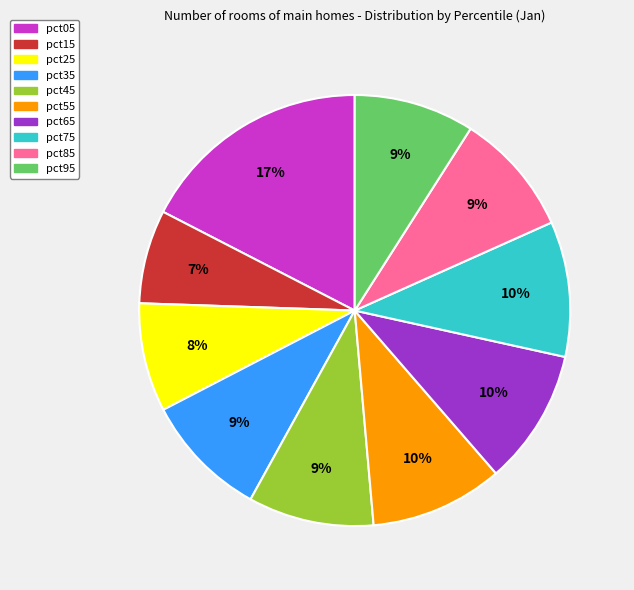

Is it true that pct25 is 2% of the pie?

False